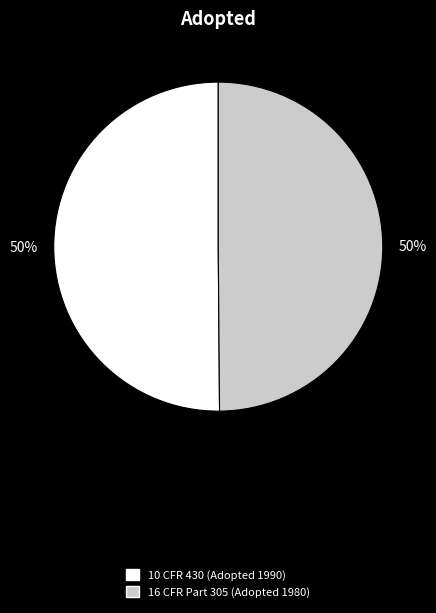

True or false: 16 CFR Part 305 (Adopted 1980) accounts for 60% of the total.

False